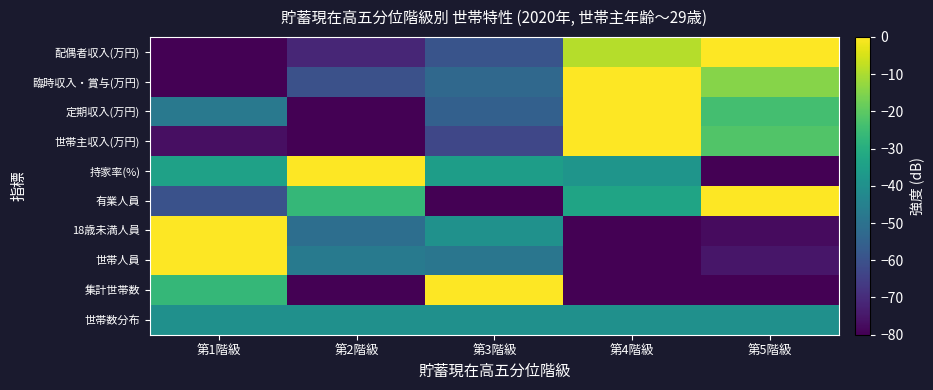

Which has a higher value, 第2階級 or 第1階級?

第2階級